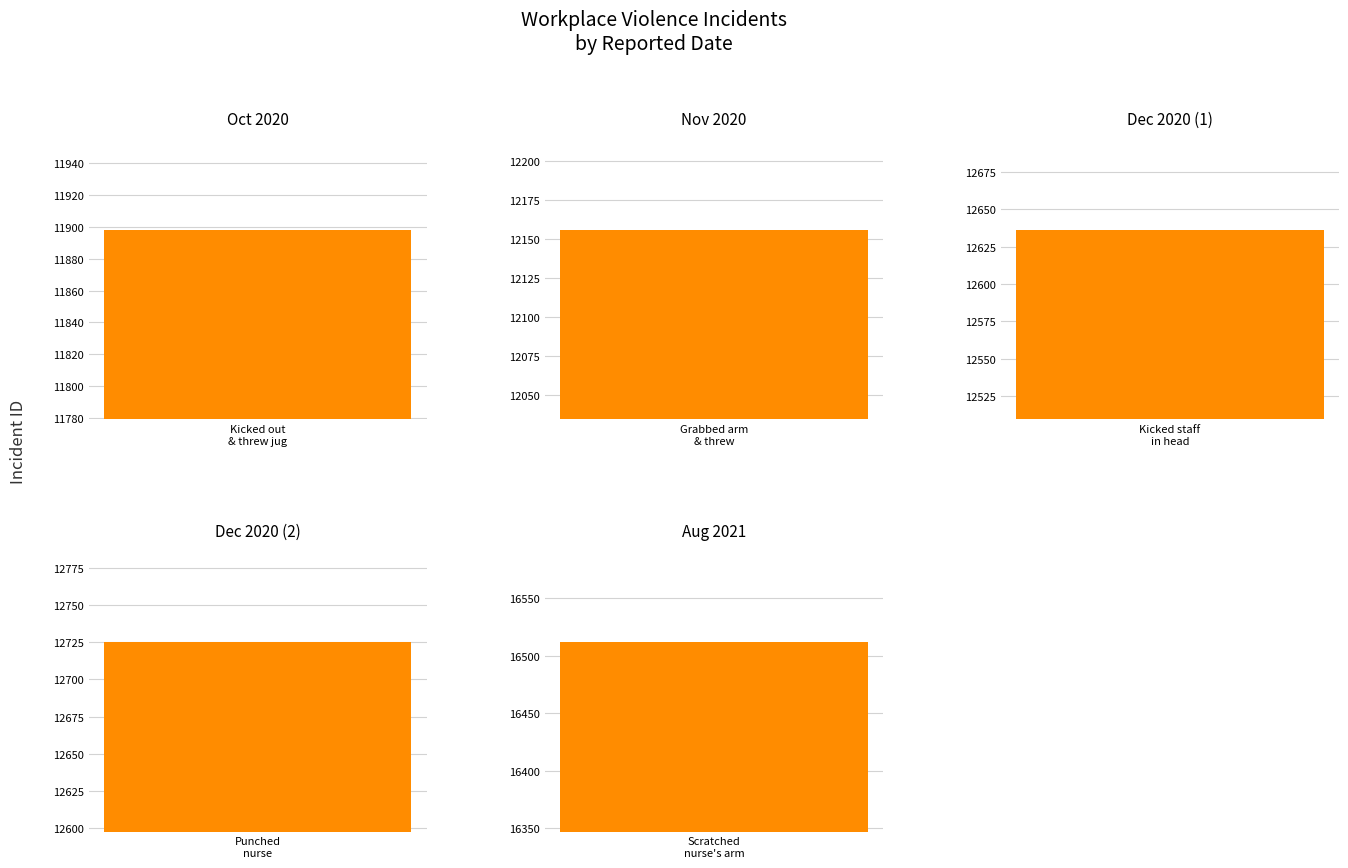

What is the label of the 5th bar from the right?

Patient kicked out
and threw jug